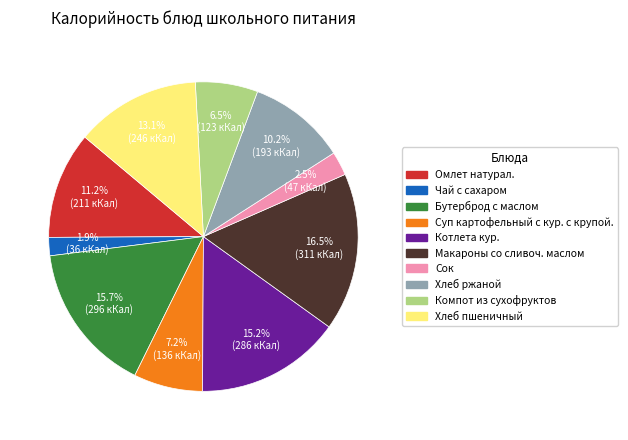

Between Компот из сухофруктов and Хлеб ржаной, which is larger?

Хлеб ржаной